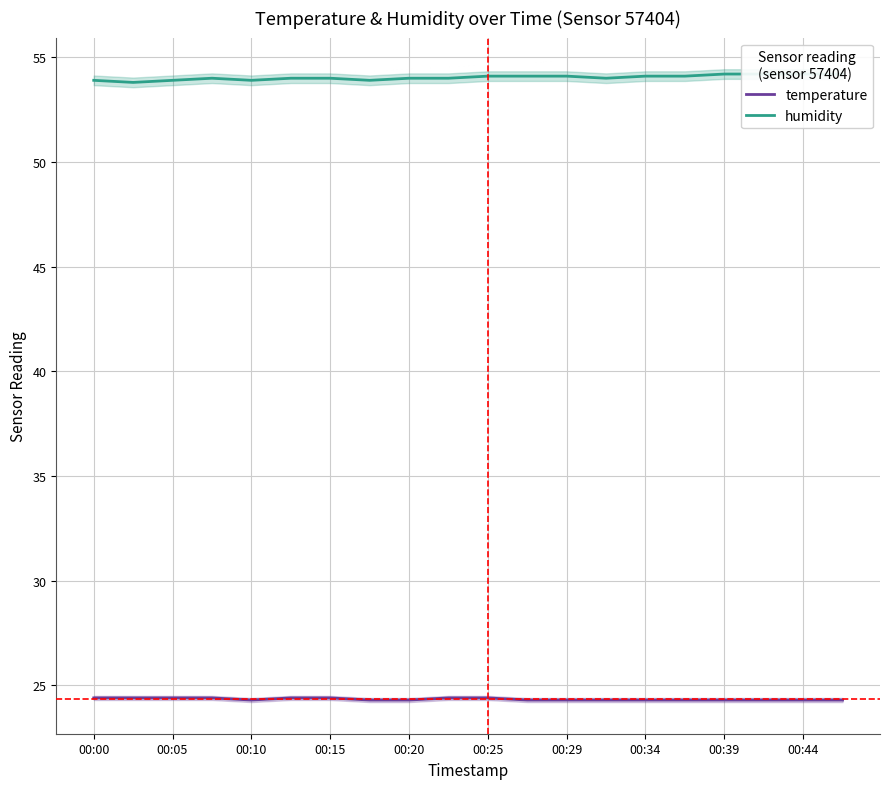

What is the maximum value shown in the chart?

54.2